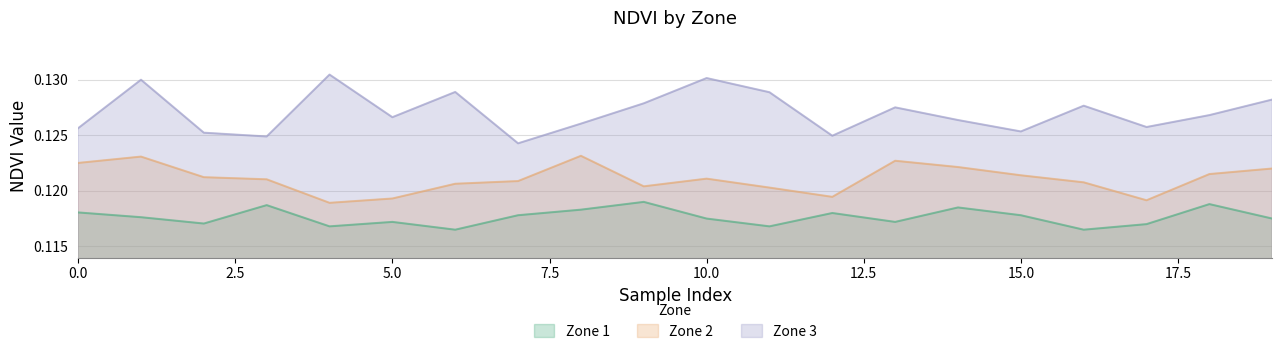

What is the maximum value shown in the chart?

0.1